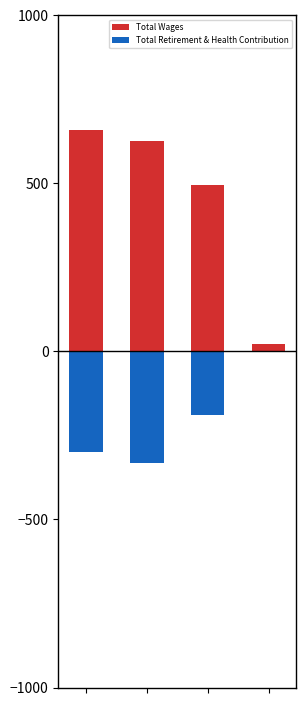

What is the sum of all Total Retirement & Health Contribution values?

-818.6